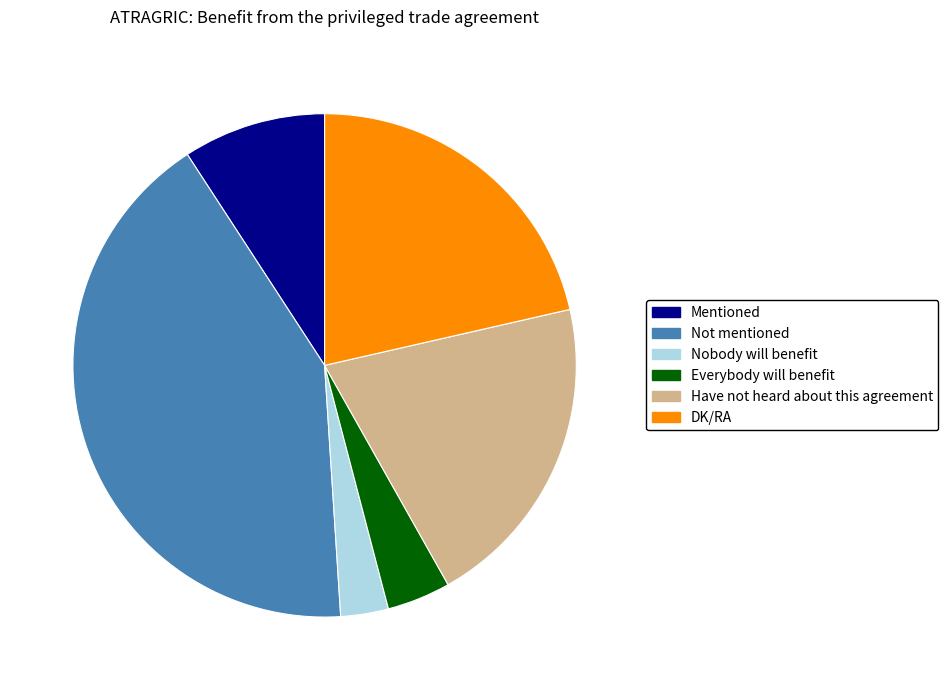

What is the ratio of the value at DK/RA to the value at Not mentioned?

0.5